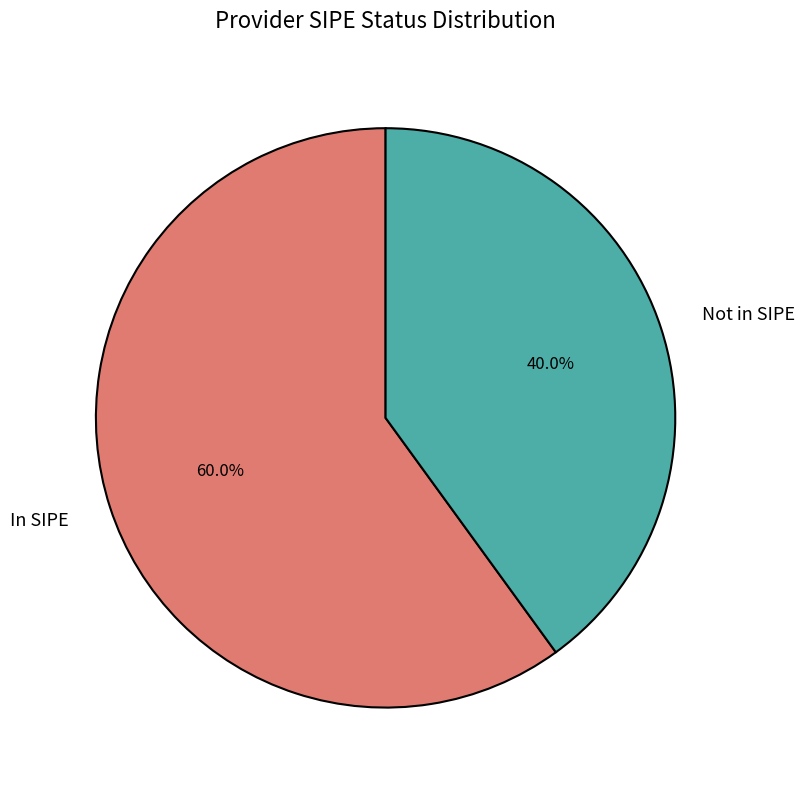

Rank the categories by value from highest to lowest.

In SIPE, Not in SIPE